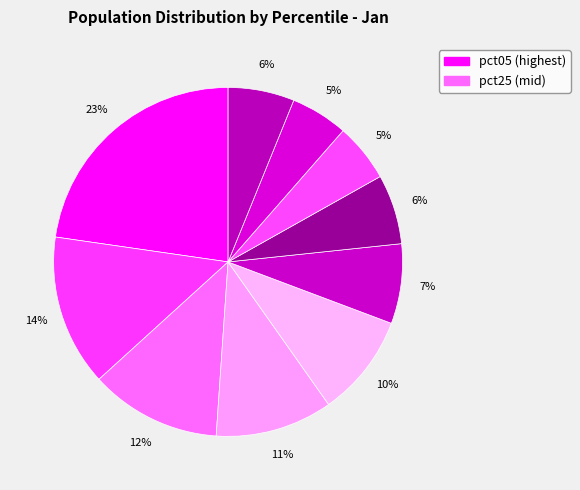

How many slices are in this pie chart?

10